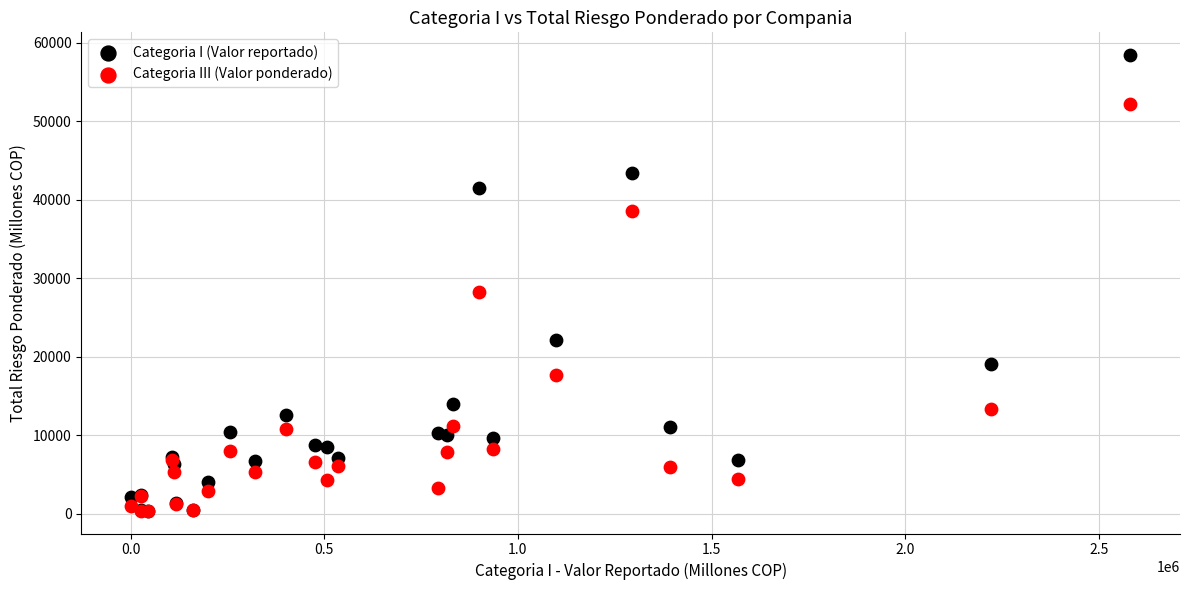

In the Categoria I (Valor reportado) series, what Y value is closest to 29417?

22187.1